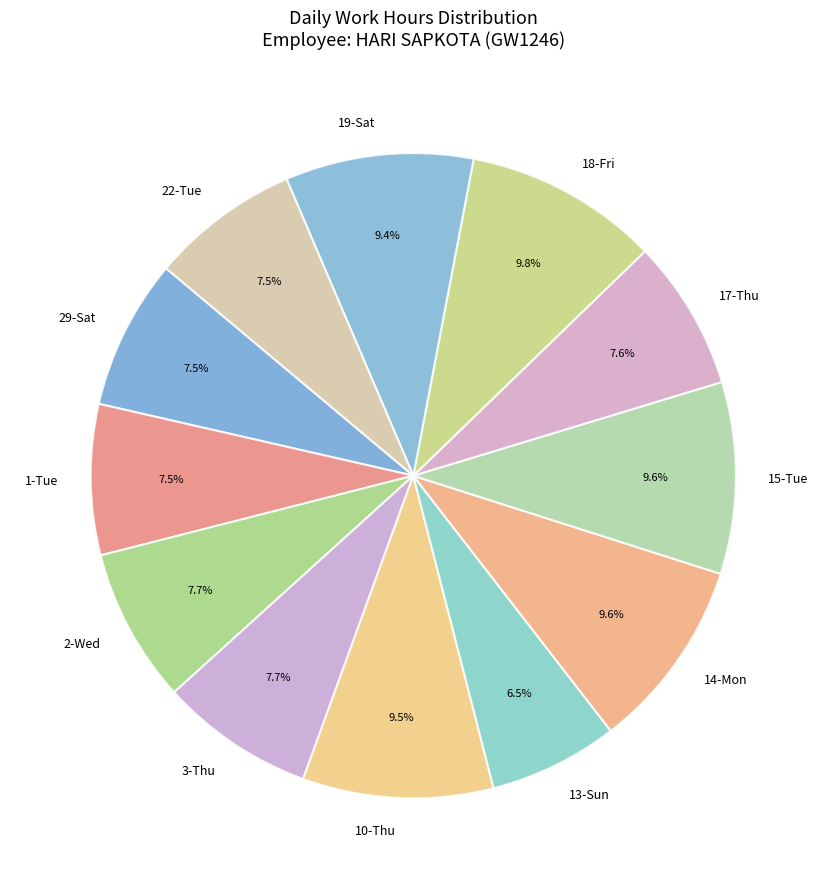

Which has a higher value, 10-Thu or 17-Thu?

10-Thu